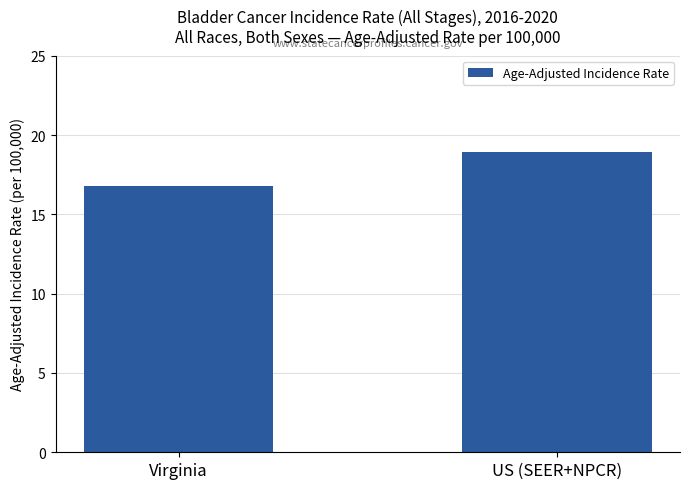

At which category does the chart reach its peak across all series?

US (SEER+NPCR)